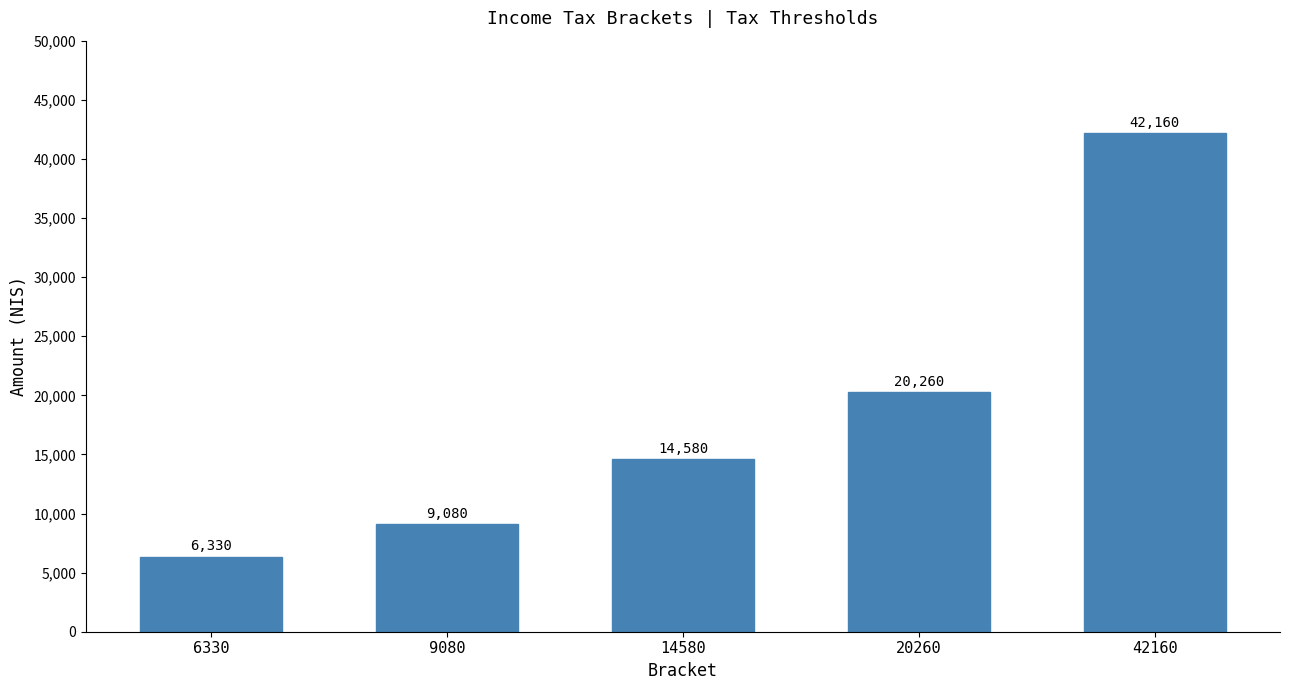

Count the number of data series in this chart.

1